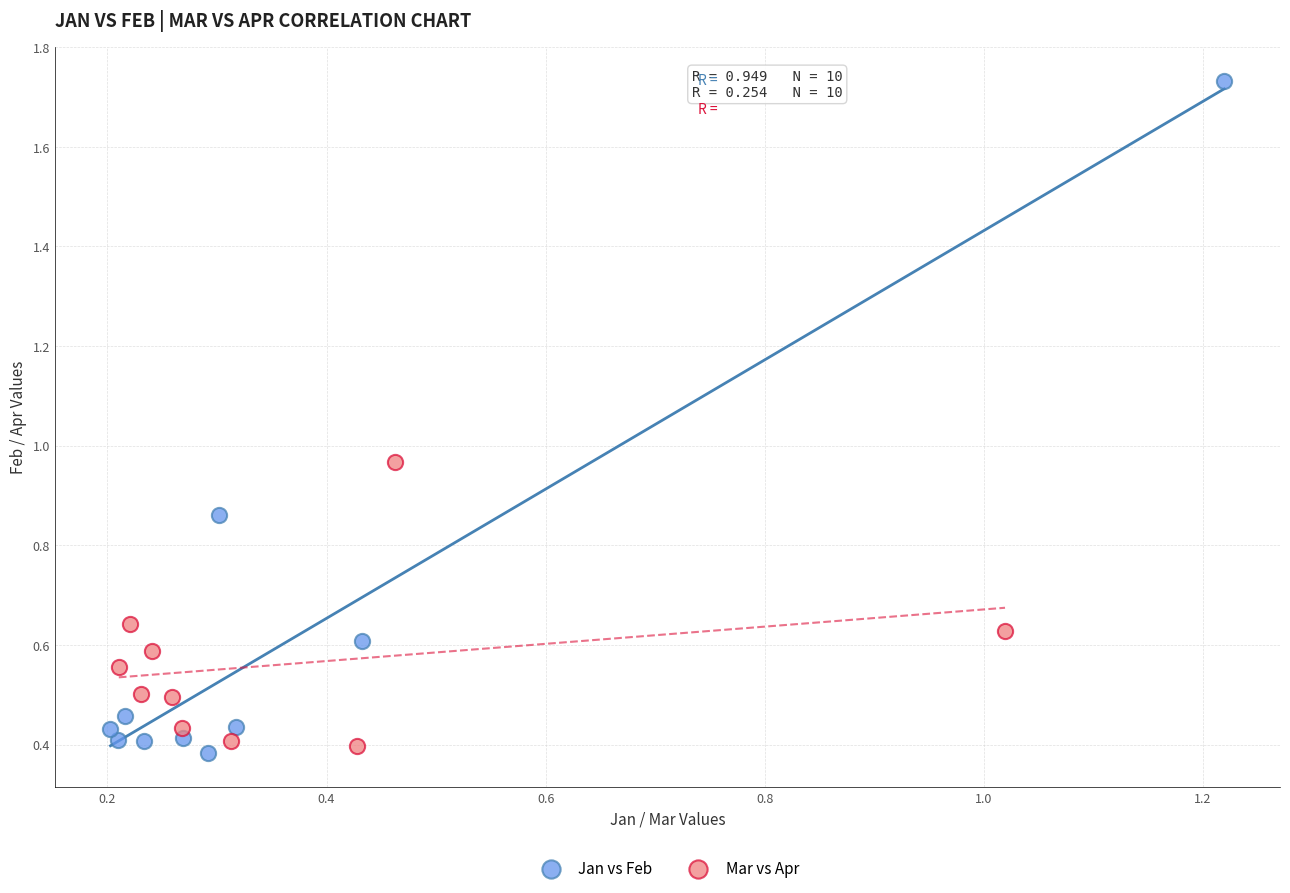

Which series has the widest spread of Y values?

Jan vs Feb